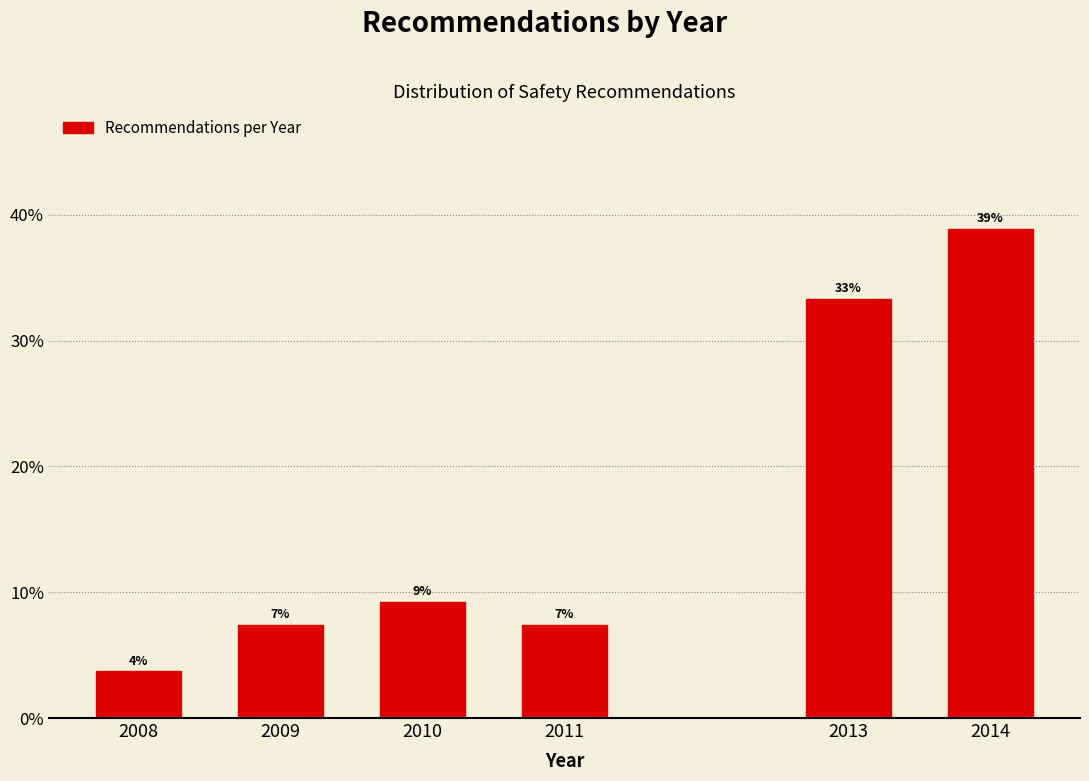

Are the bars horizontal?

No